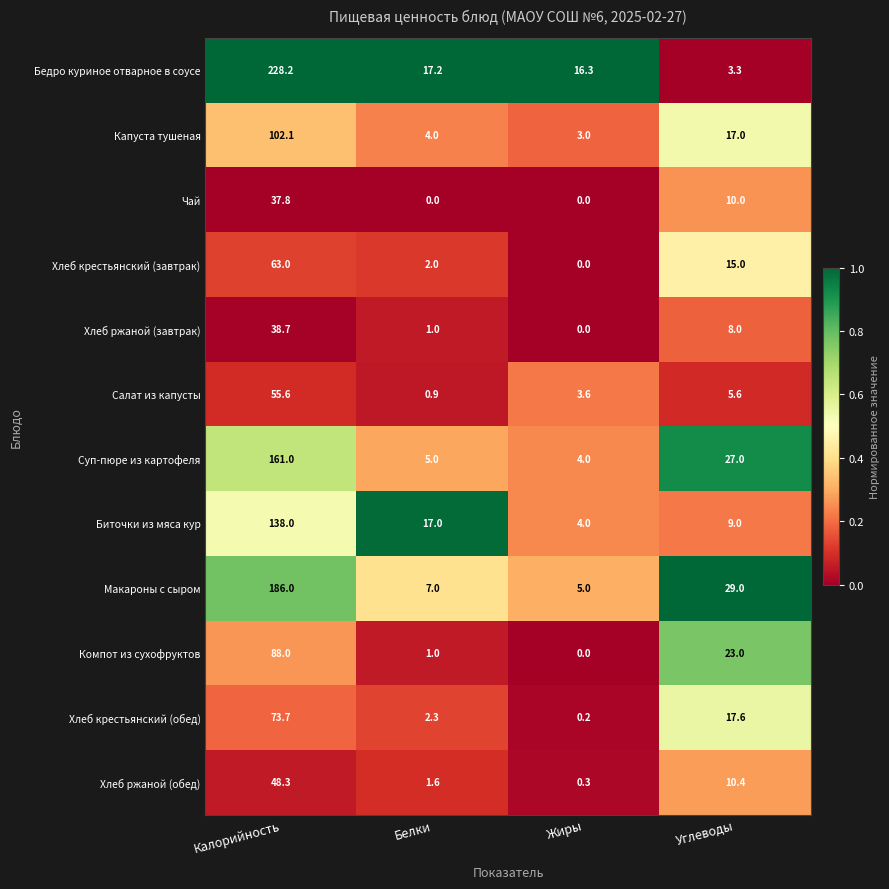

Rank the series at Углеводы from lowest to highest value.

Бедро куриное отварное в соусе, Салат из капусты, Хлеб ржаной (завтрак), Биточки из мяса кур, Чай, Хлеб ржаной (обед), Хлеб крестьянский (завтрак), Капуста тушеная, Хлеб крестьянский (обед), Компот из сухофруктов, Суп-пюре из картофеля, Макароны с сыром